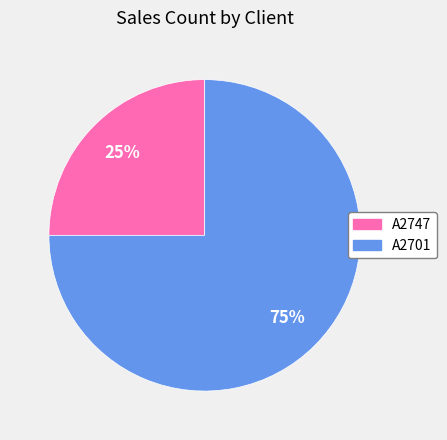

What is the ratio of the value at А2701 to the value at А2747?

3.0